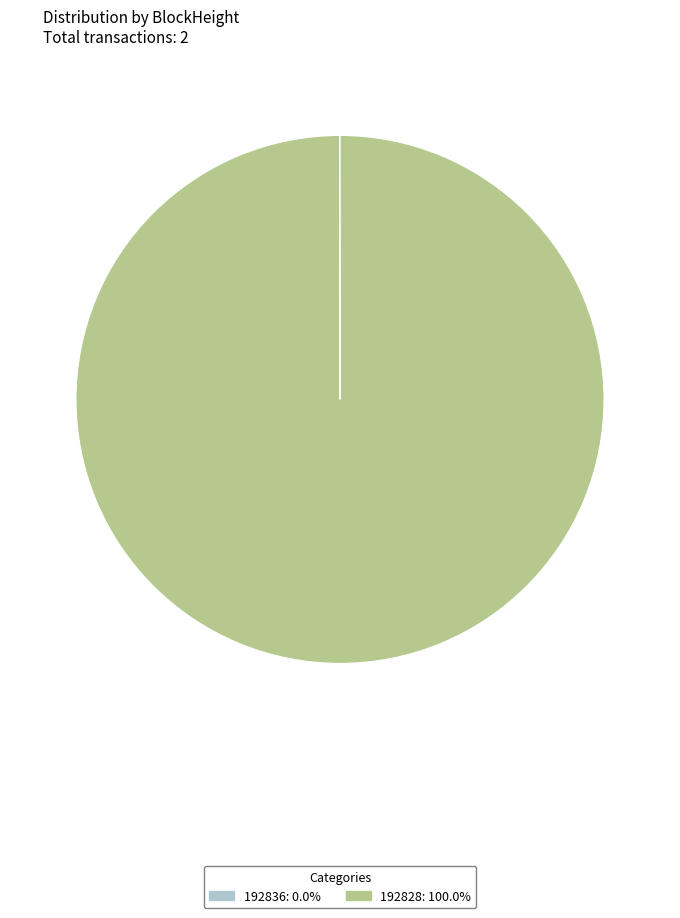

Which slice is the largest?

192828